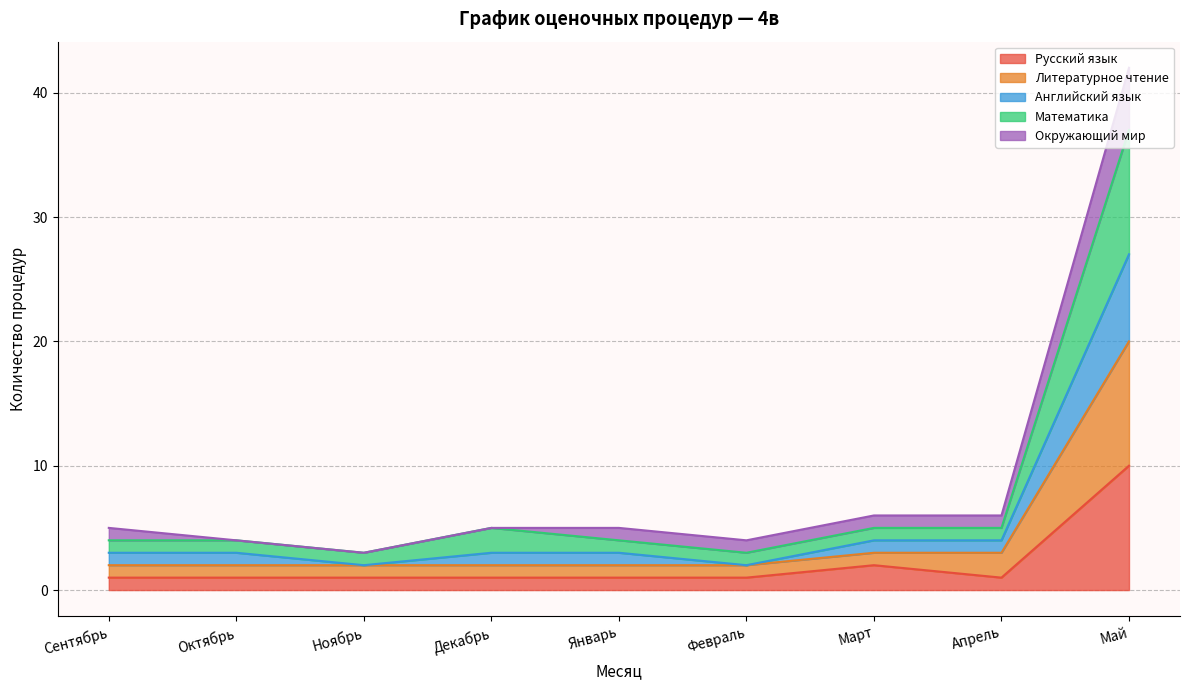

What is the label of the 3rd point from the right?

Март